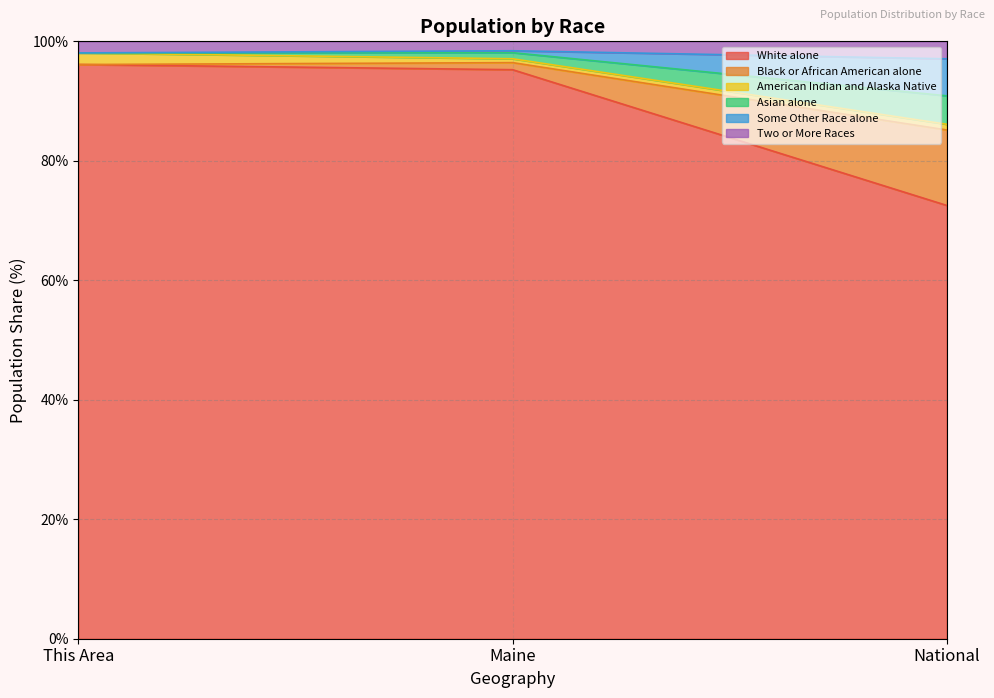

What is the total value across all series at This Area?

100.0